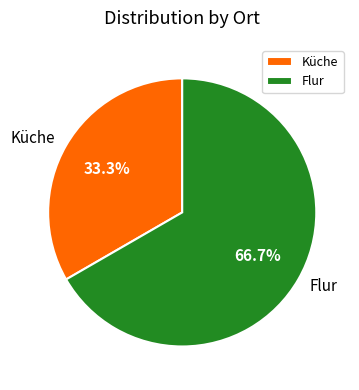

Count the number of slices in the pie.

2